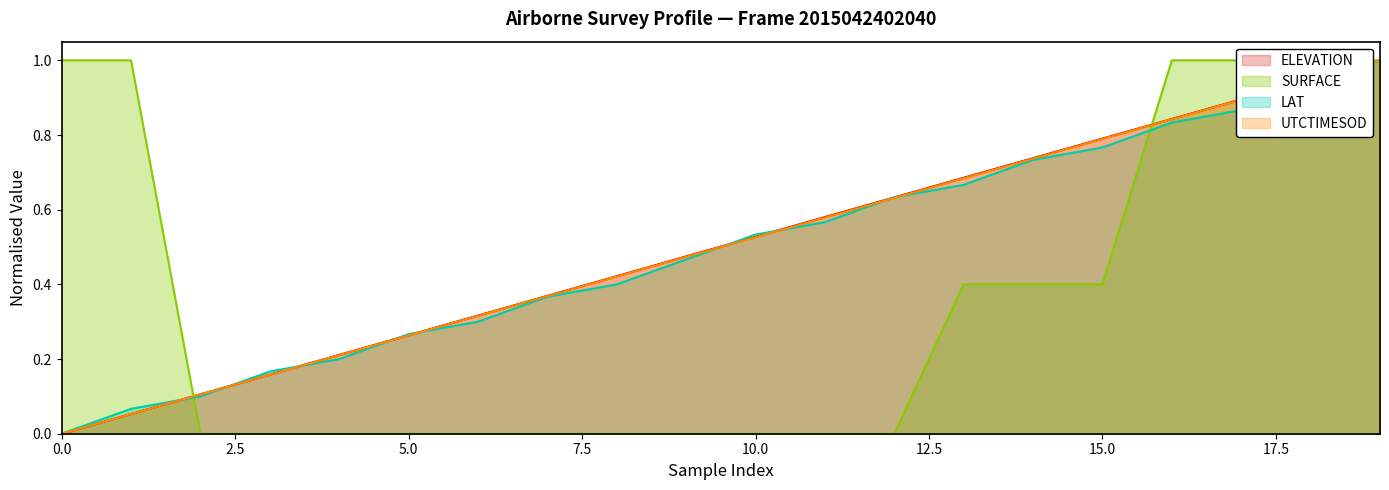

At which category does the chart reach its peak across all series?

19